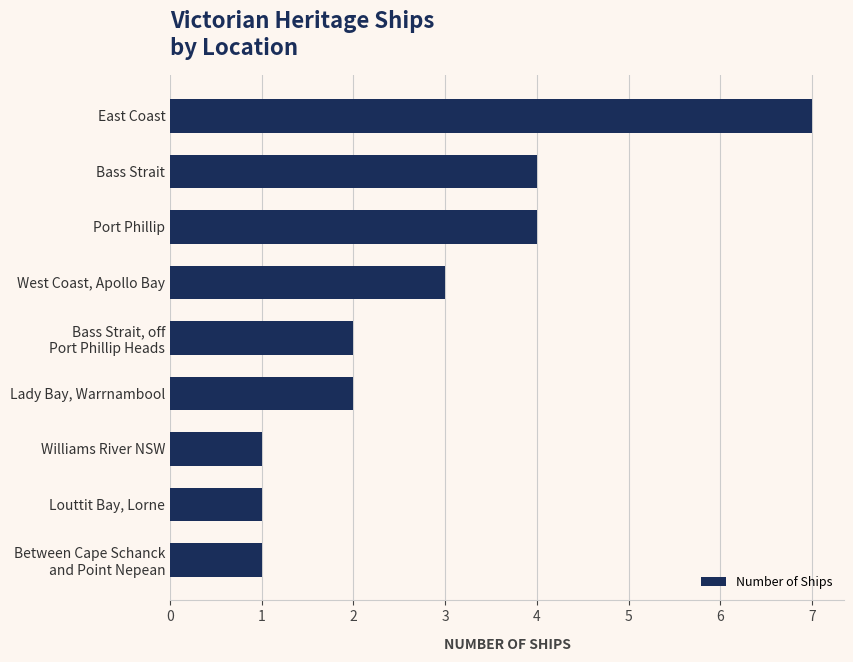

Which category has the highest value across all series?

East Coast